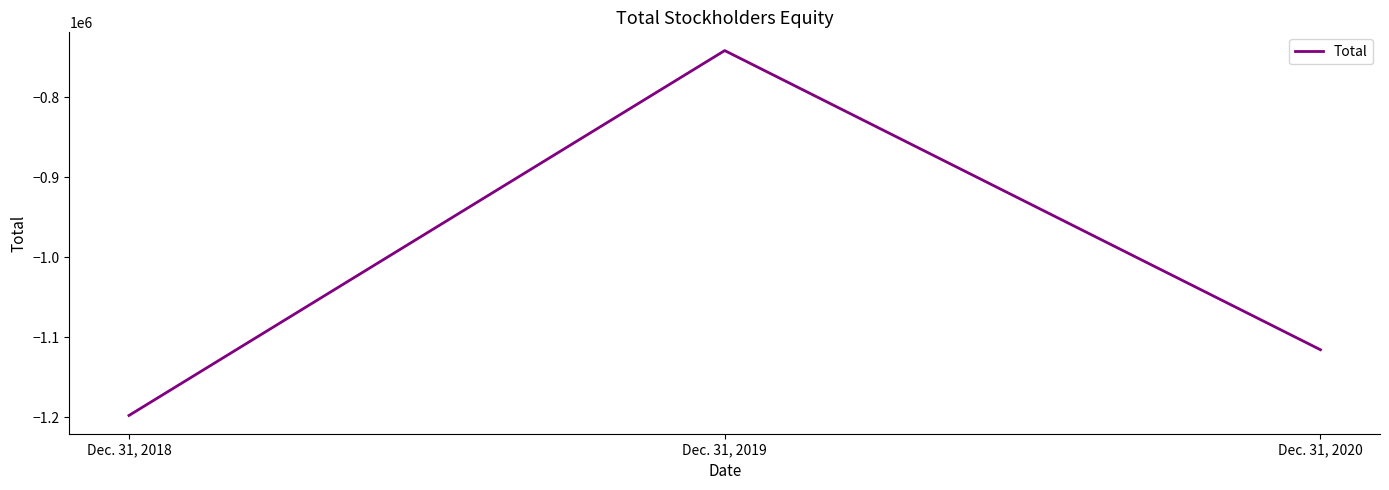

The chart shows a value of -989305 at Dec. 31, 2019. True or false?

False